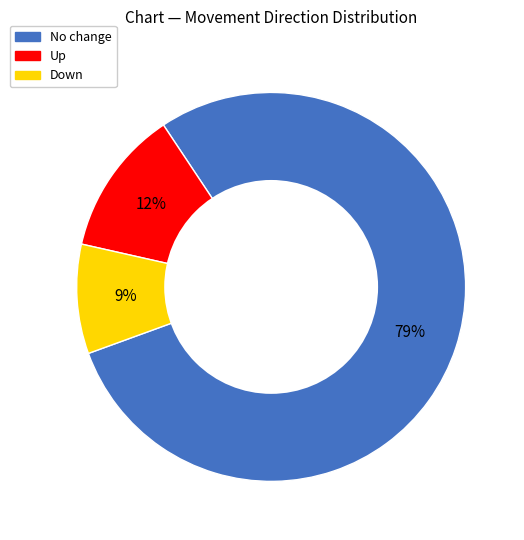

To the nearest percent, what is the difference between the largest and smallest slice percentages?

70%